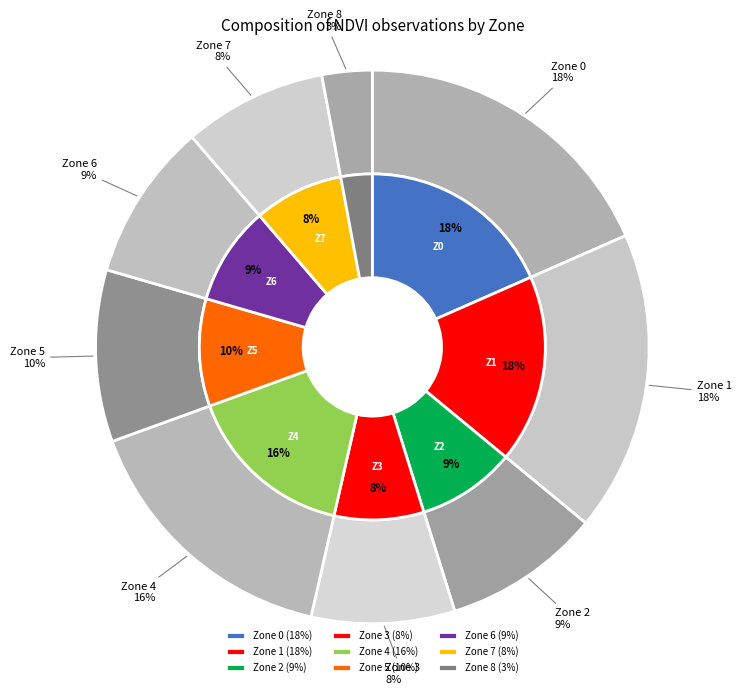

To the nearest percent, what is the combined percentage of Zone 7 and Zone 2?

18%